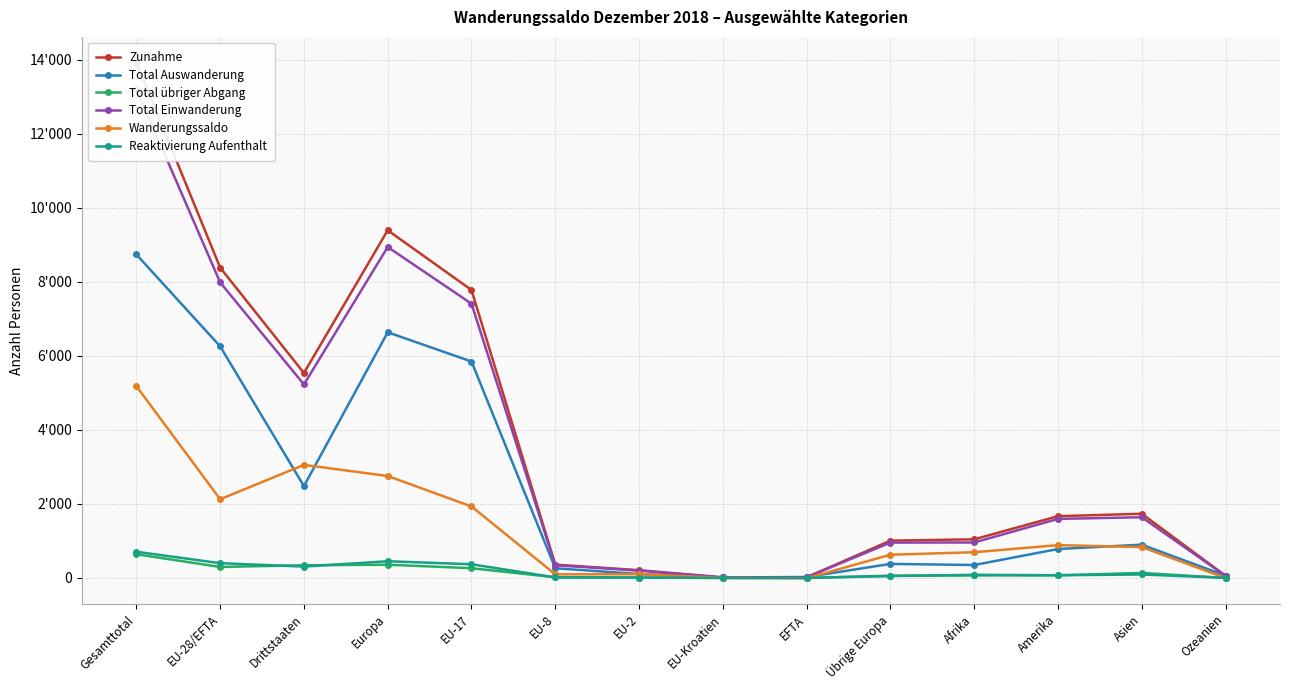

Which series has the largest range (max minus min)?

Zunahme